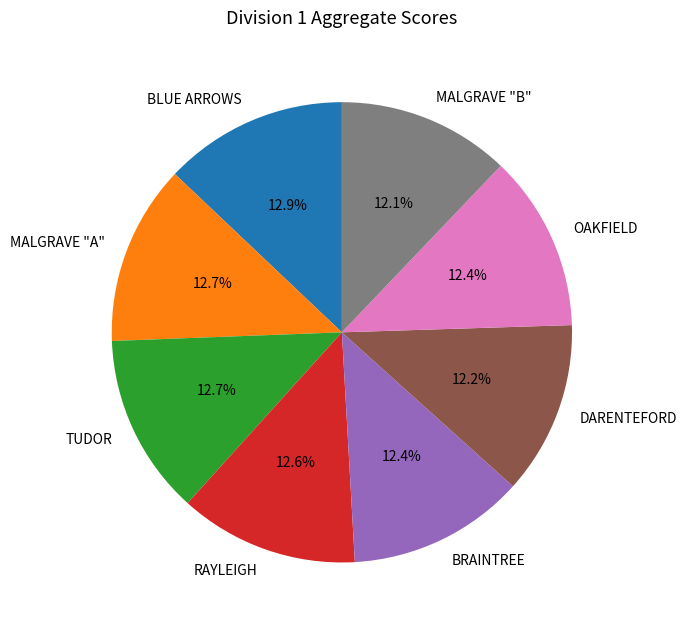

True or false: TUDOR accounts for 19% of the total.

False